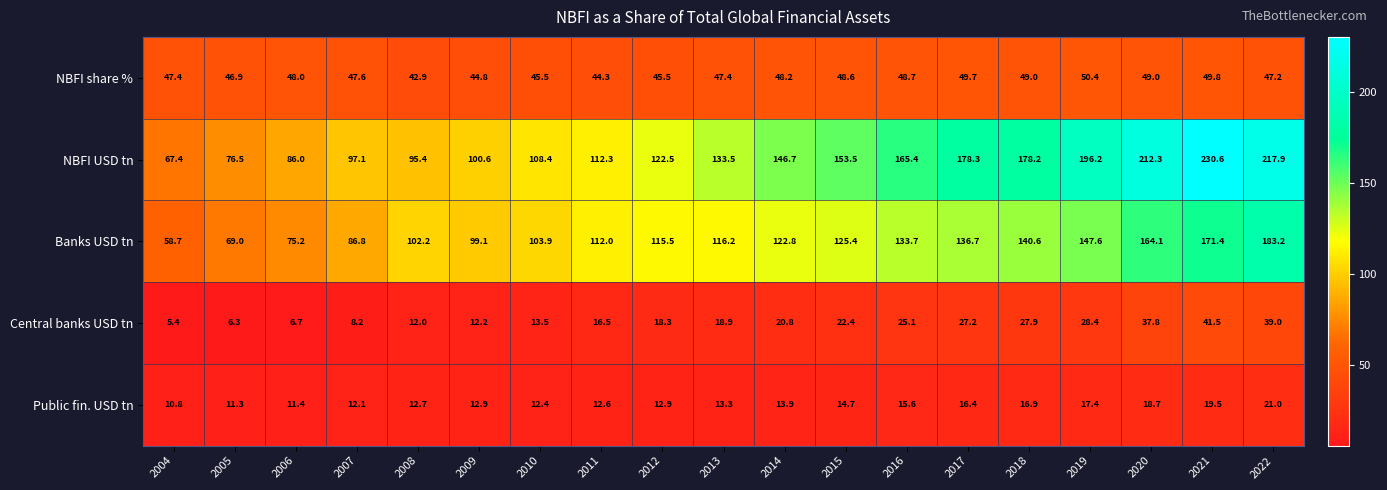

What value does the NBFI share % series have at 2007?

47.6